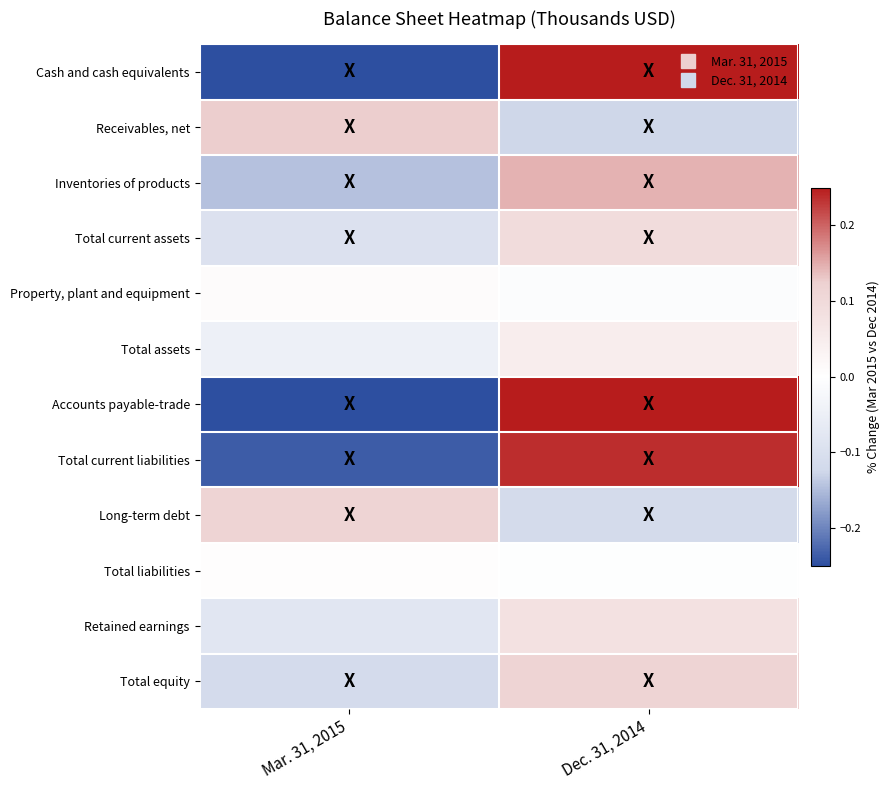

Which series changed the most between Mar. 31, 2015 and Dec. 31, 2014?

Accounts payable-trade